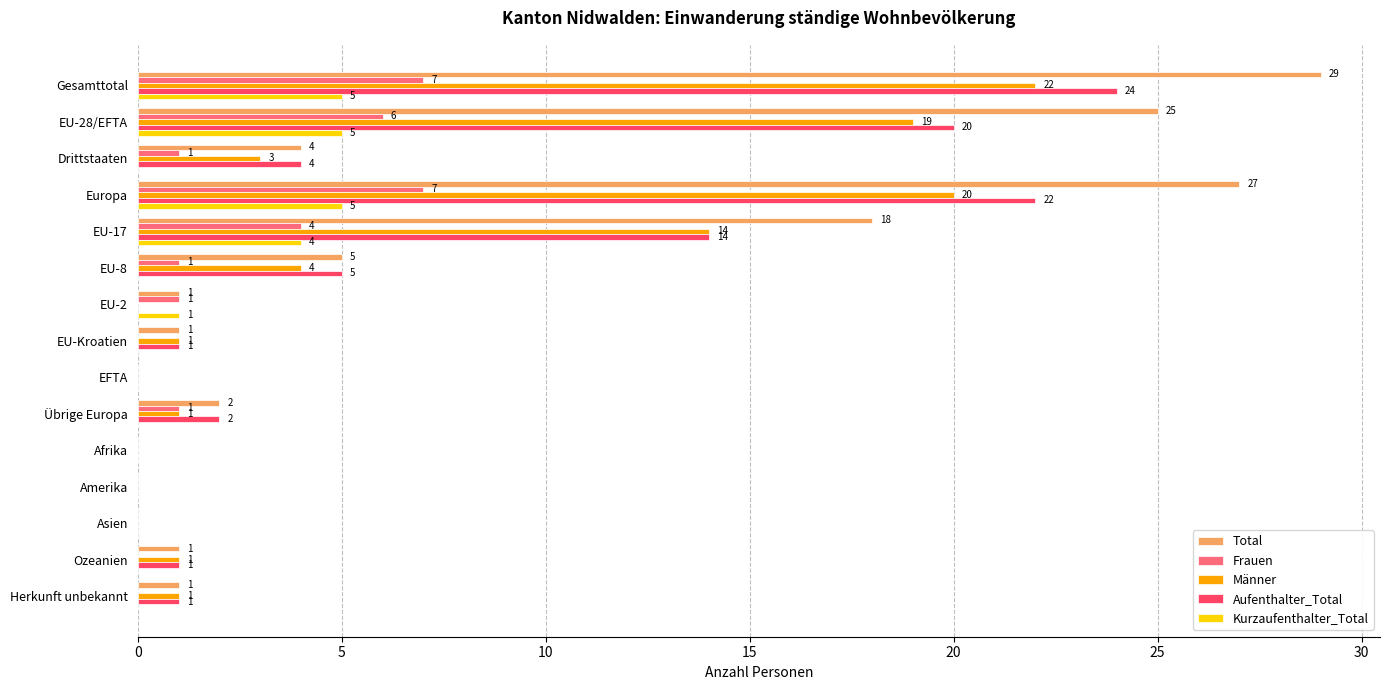

The value of Männer at Drittstaaten is 1. True or false?

False